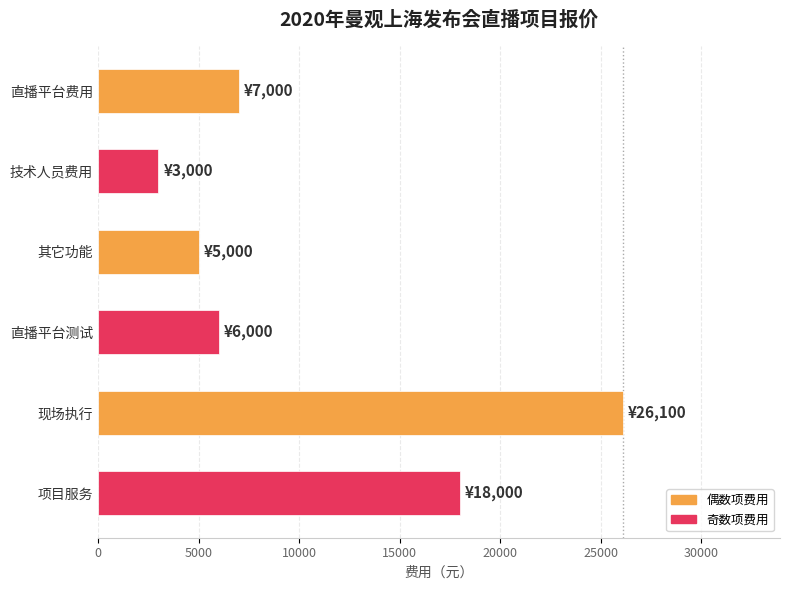

What is the sum of all values?

65100